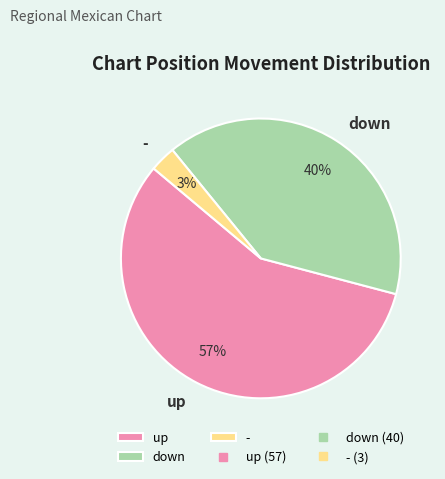

Combined, do down and up account for over 50%?

Yes